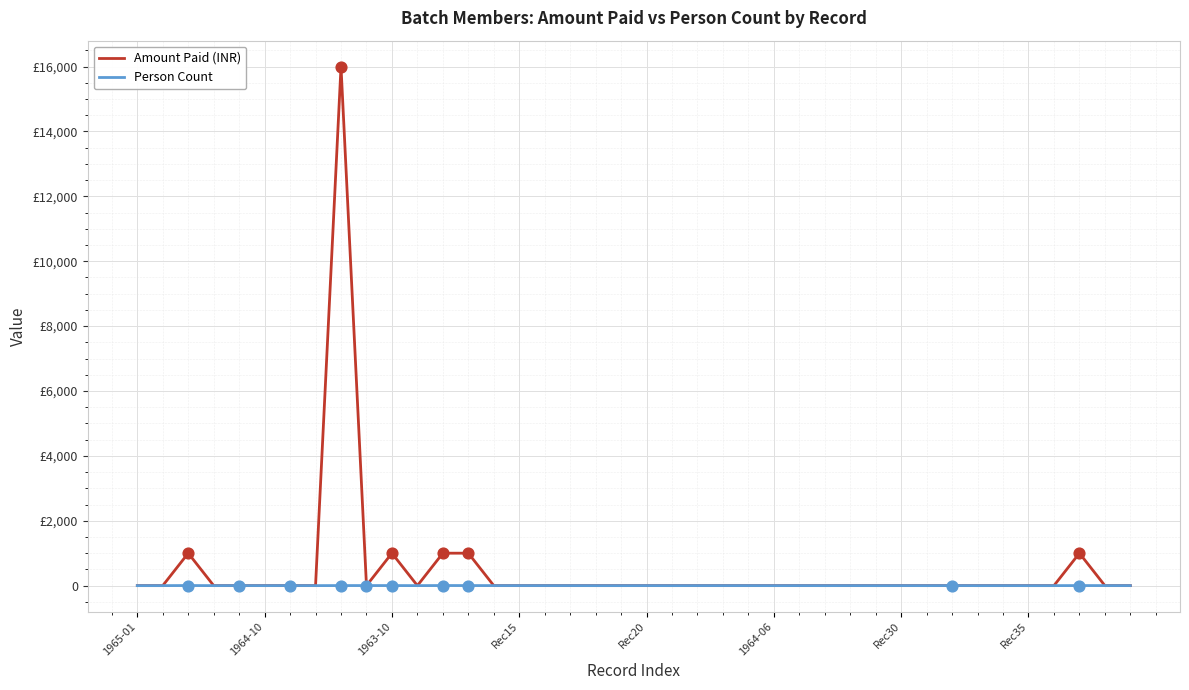

What are all the series names shown in the legend?

Amount Paid (INR), Person Count